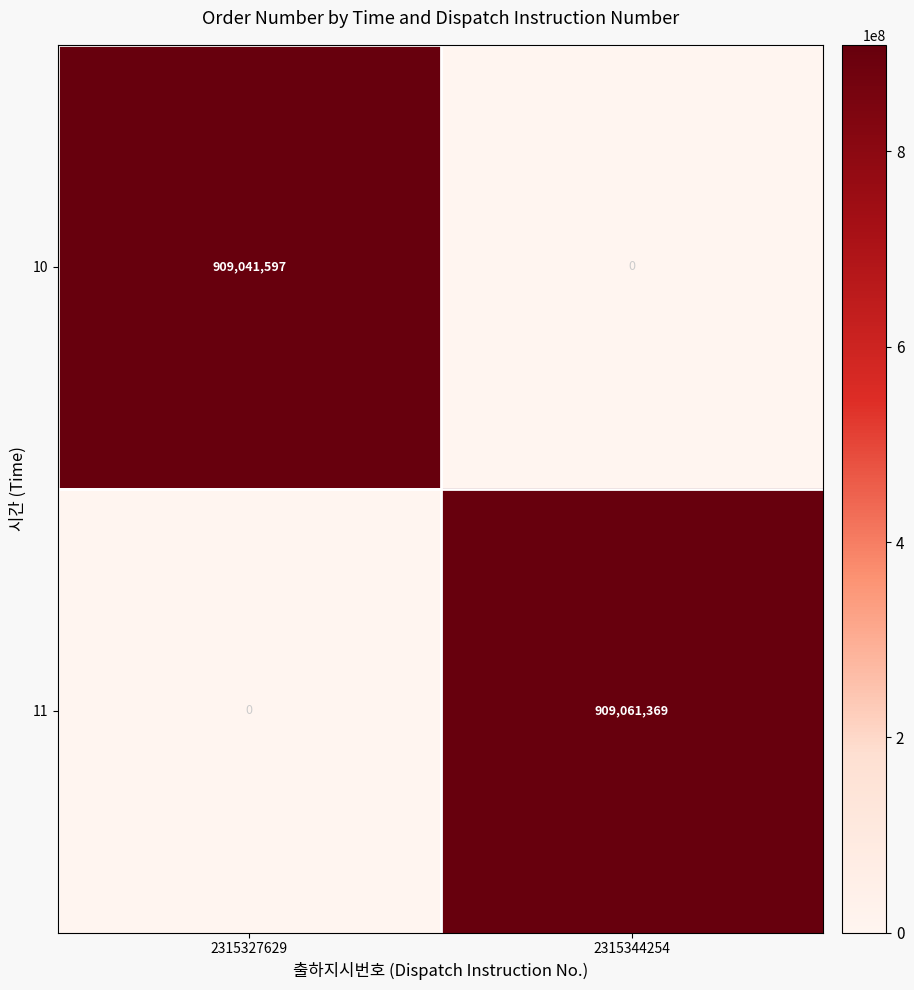

How many values in the 10 series are below 909041597?

1